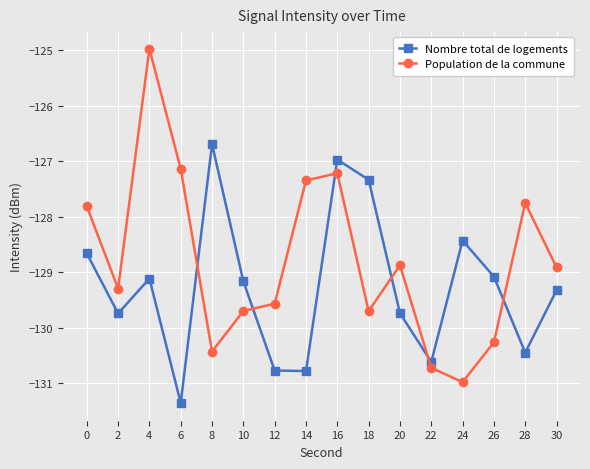

How many data points in Nombre total de logements are less than -129?

11